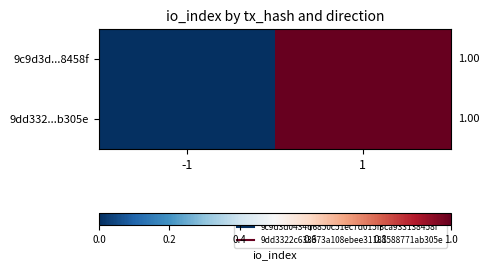

Reading left to right, extract all data points from this chart.

9c9d3d...8458f: -1=0	1=1
9dd332...b305e: -1=0	1=1